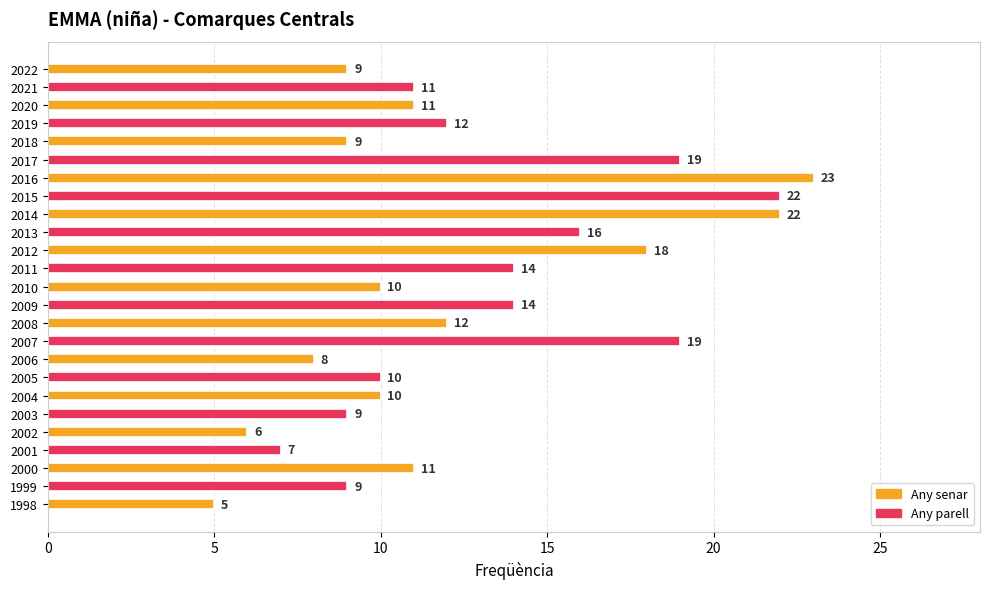

What is the average value?

13